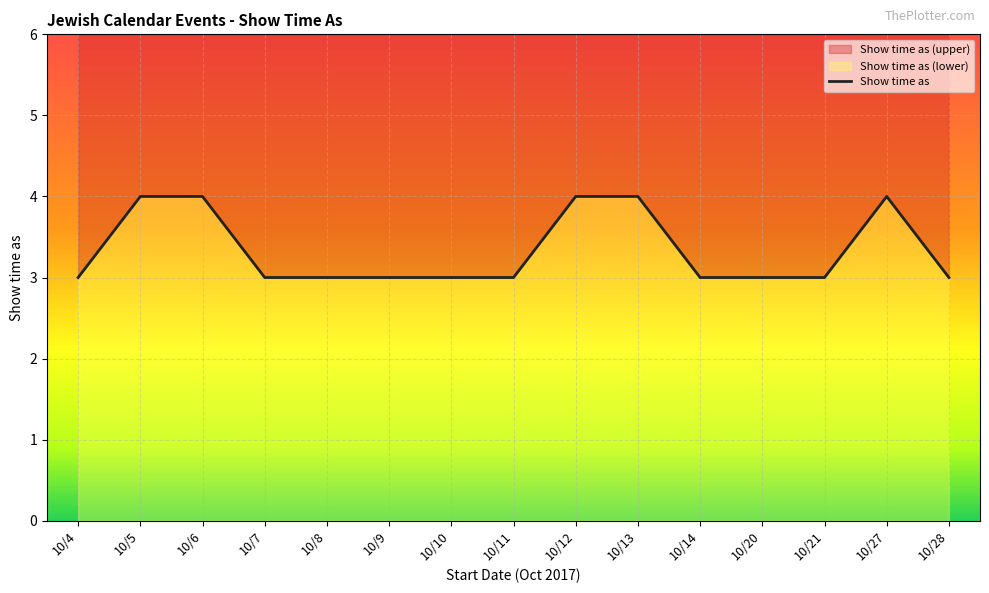

Reading left to right, what are all the values shown in this chart?

3	4	4	3	3	3	3	3	4	4	3	3	3	4	3